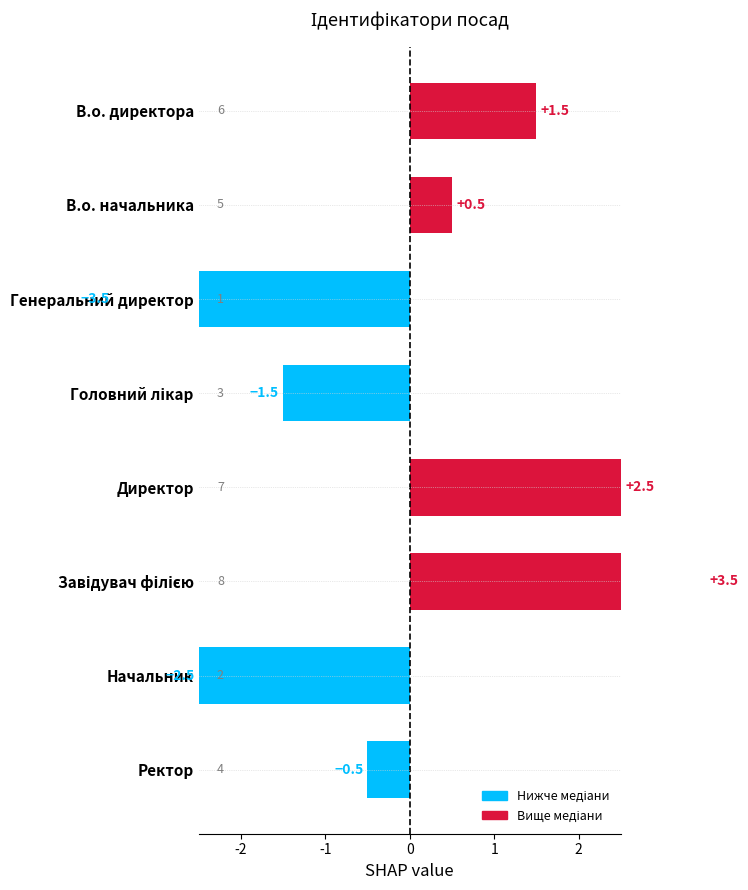

Reading left to right, transcribe all the data shown in this chart.

-0.5	-2.5	3.5	2.5	-1.5	-3.5	0.5	1.5